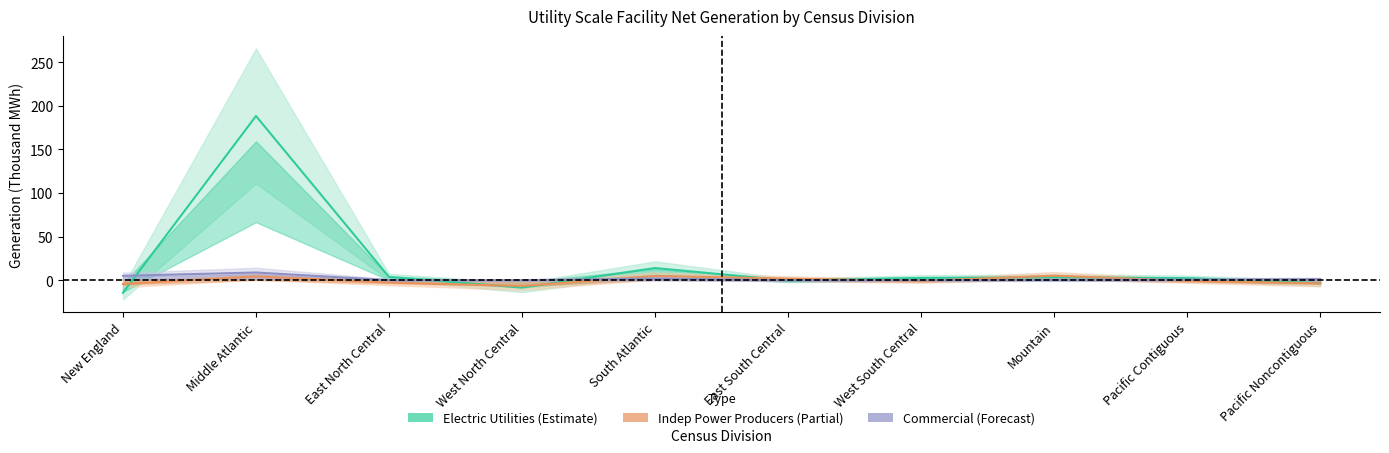

How many times do Commercial (Forecast) and Electric Utilities (Estimate) cross each other?

6